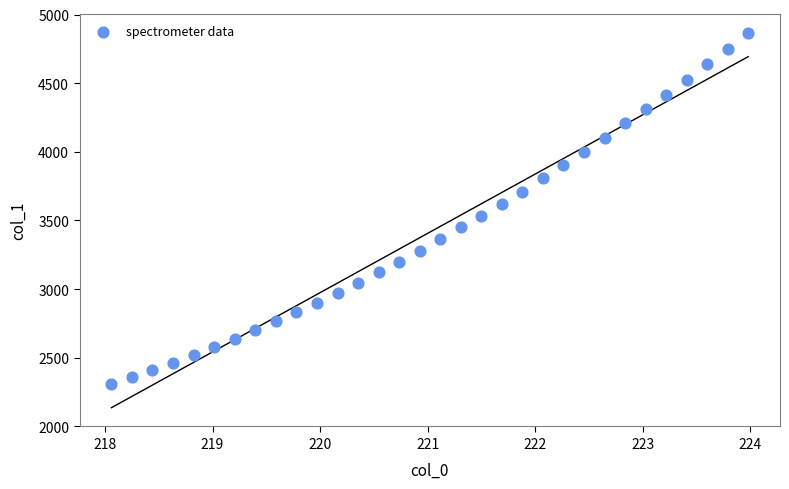

What is the range of X values (max minus min)?

5.9